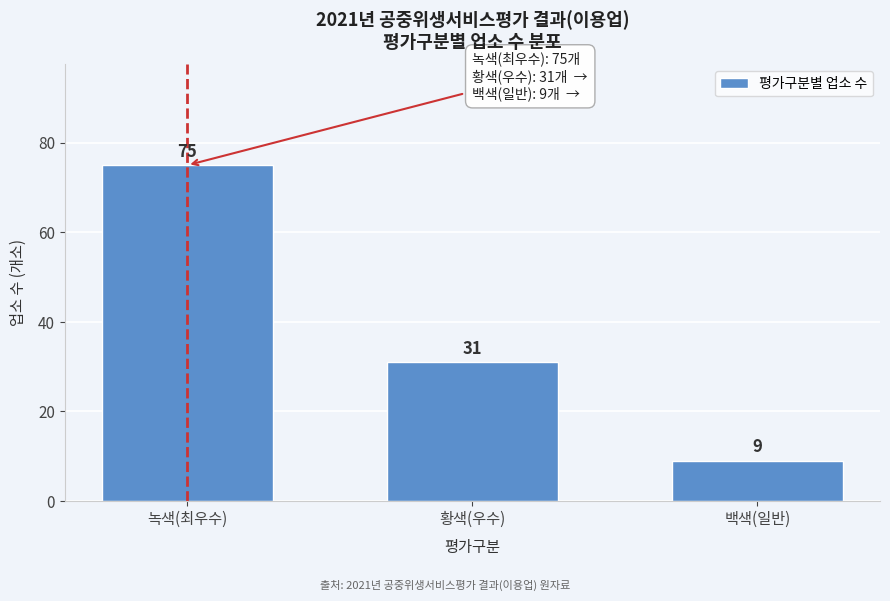

Reading left to right, list all the values displayed in this chart.

75	31	9